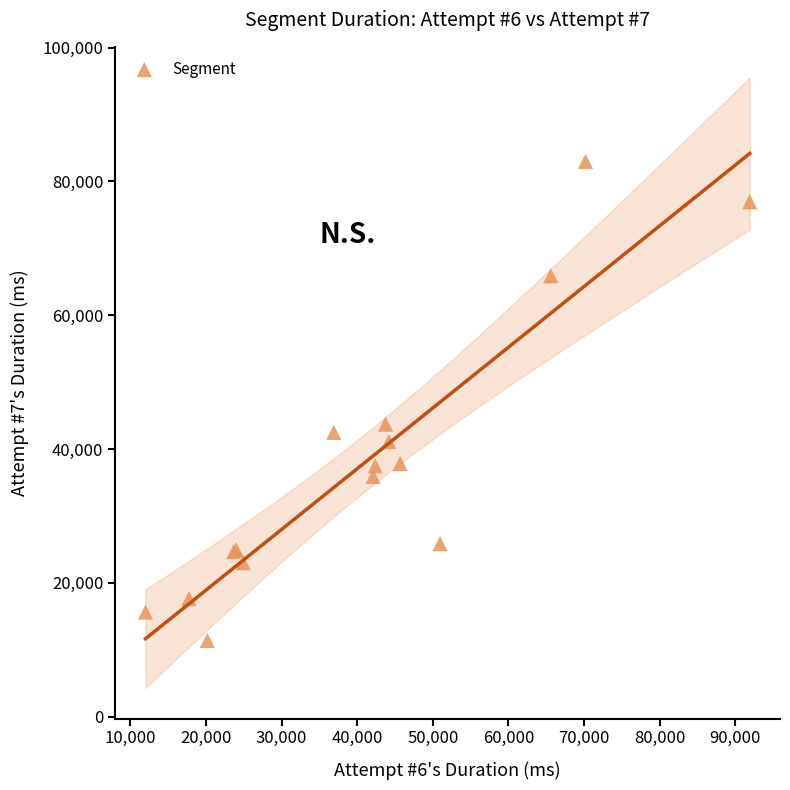

What Y value in the scatter plot is closest to 47190?

43721